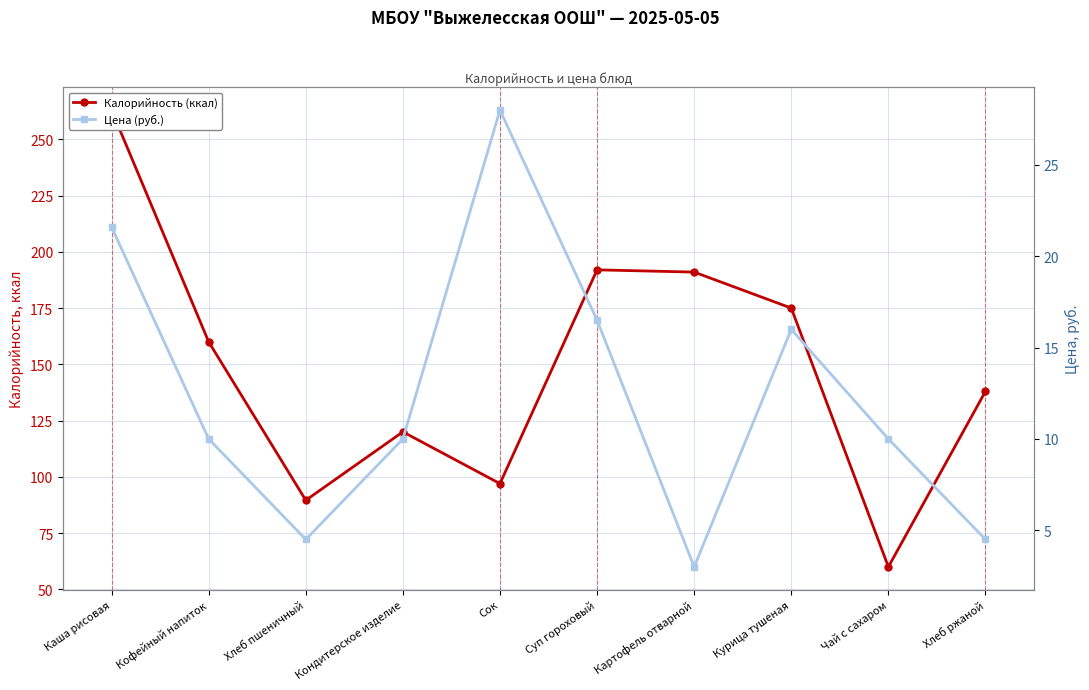

What is the sum of all Калорийность (ккал) values?

1485.6